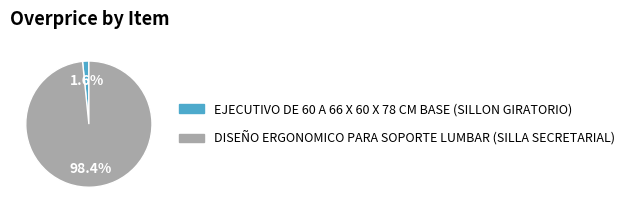

What percentage is the EJECUTIVO DE 60 A 66 X 60 X 78 CM BASE (SILLON GIRATORIO) slice, to the nearest percent?

2%